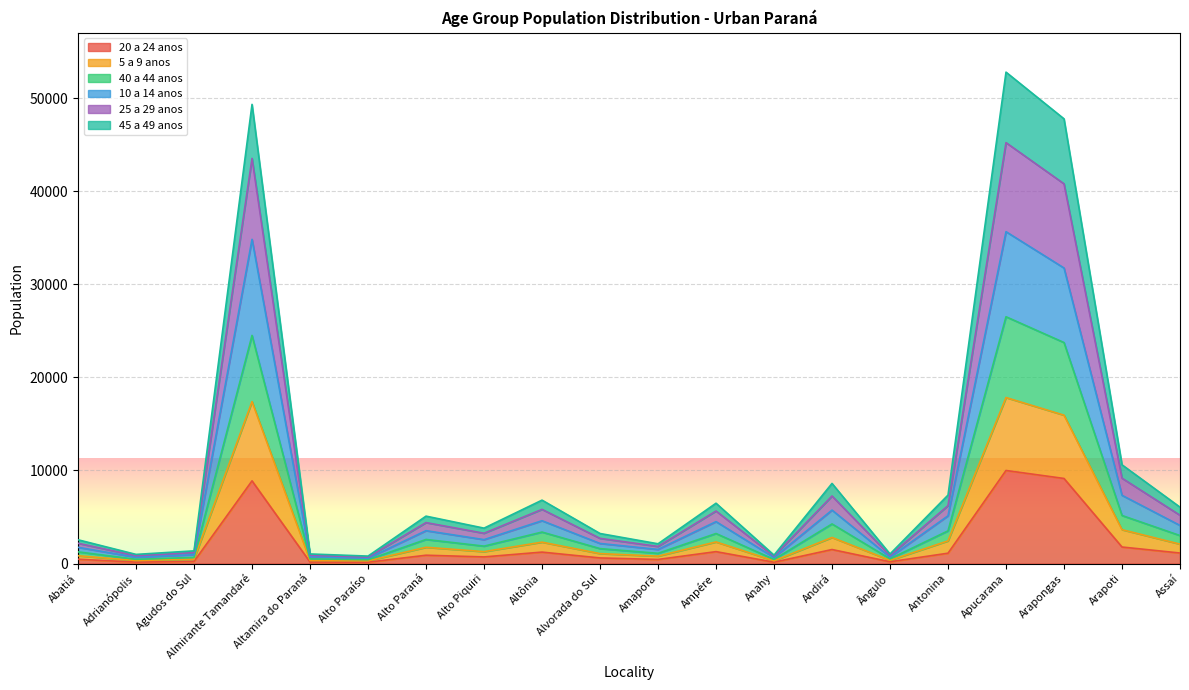

What is the label of the 17th point from the right?

Almirante Tamandaré